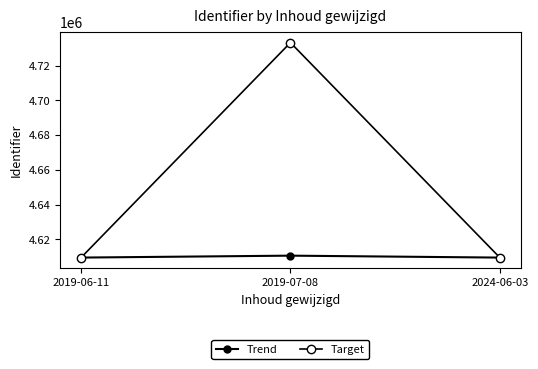

How many series are shown in this chart?

2